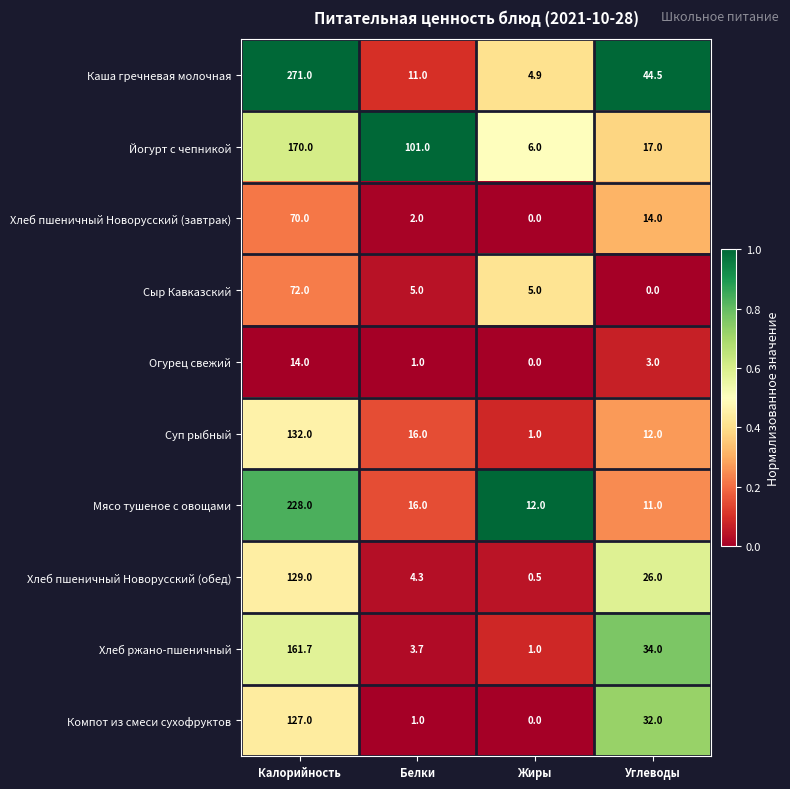

What is the difference between the Хлеб пшеничный Новорусский (обед) values at Калорийность and Углеводы?

103.0